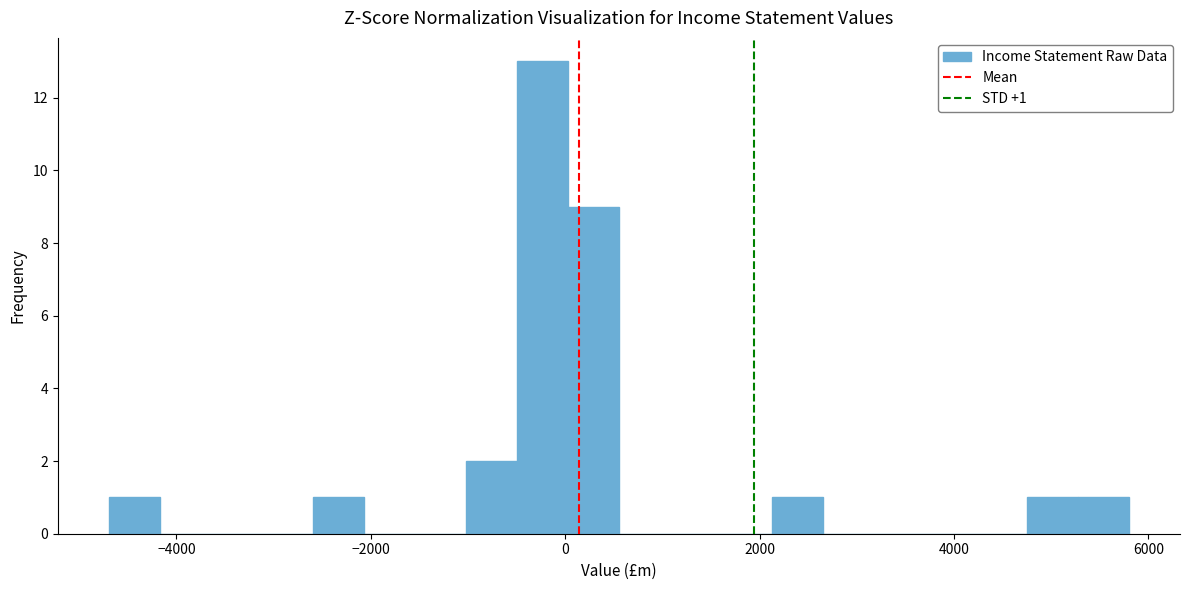

Read against the x-axis, roughly where is the centre of the tallest bar?

-200